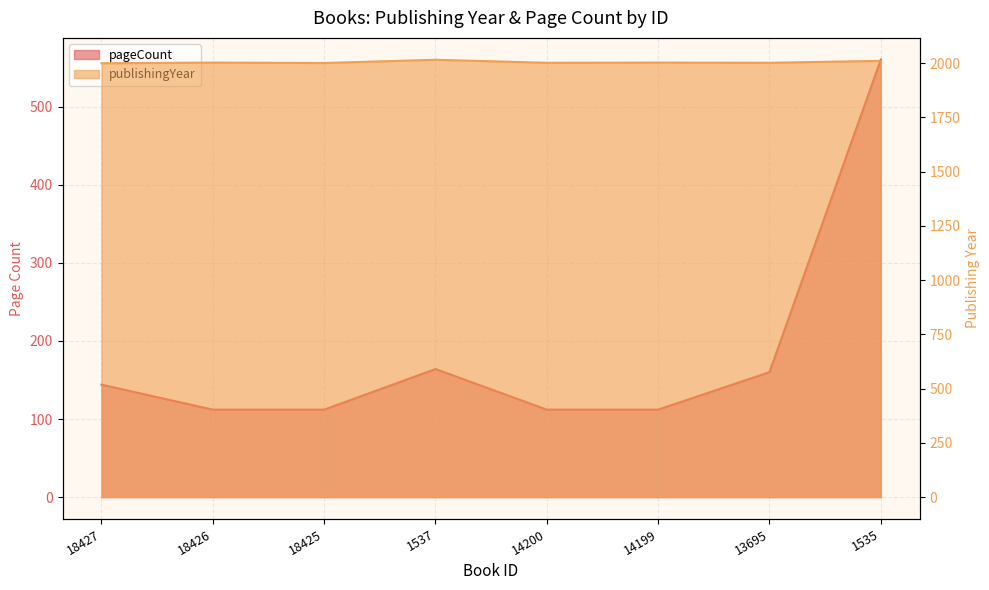

Is it true that pageCount equals 181 at 14199?

False